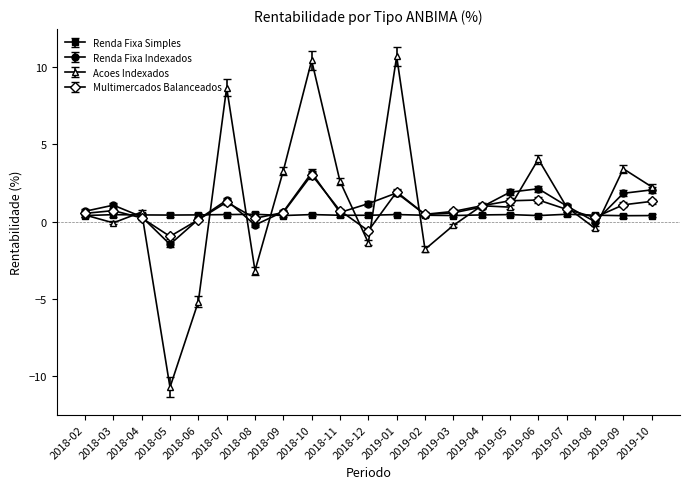

What is the difference between the Acoes Indexados values at 2018-12 and 2019-10?

3.6